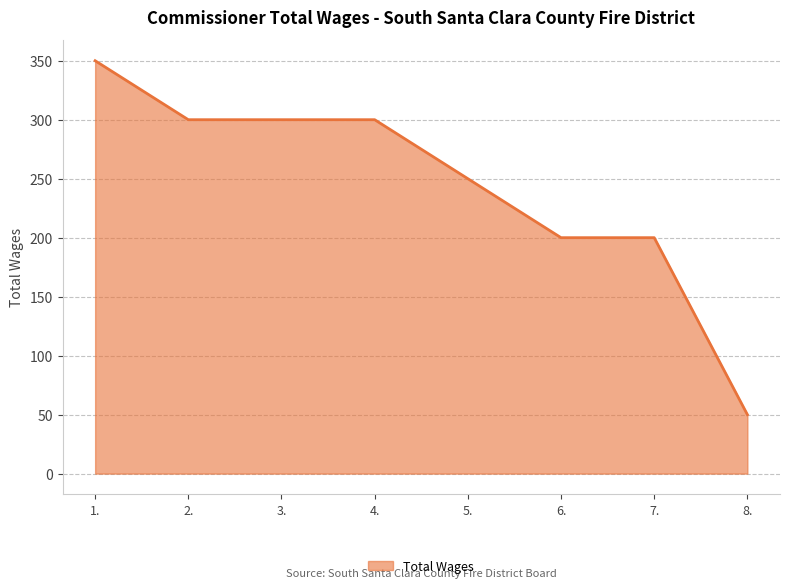

What is the change in value from 5. to 8.?

-200